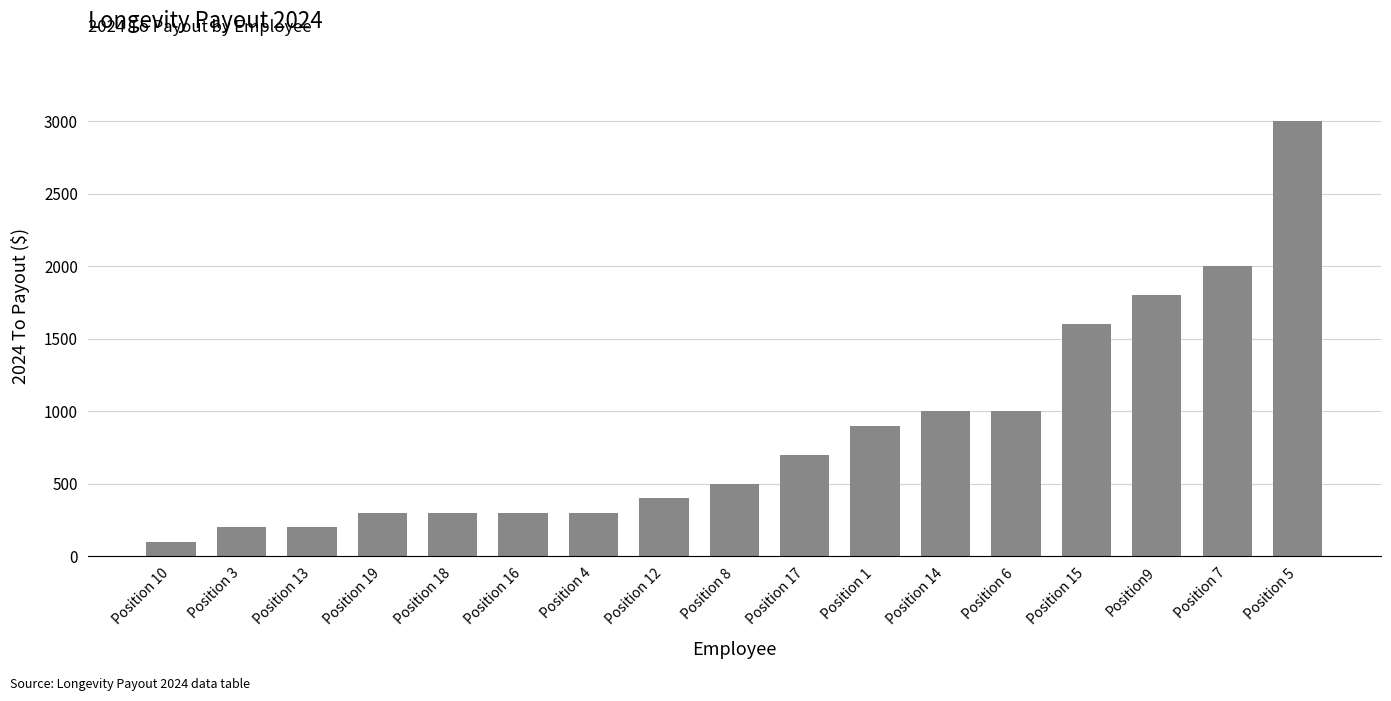

What is the change in value from Position 1 to Position 14?

+100